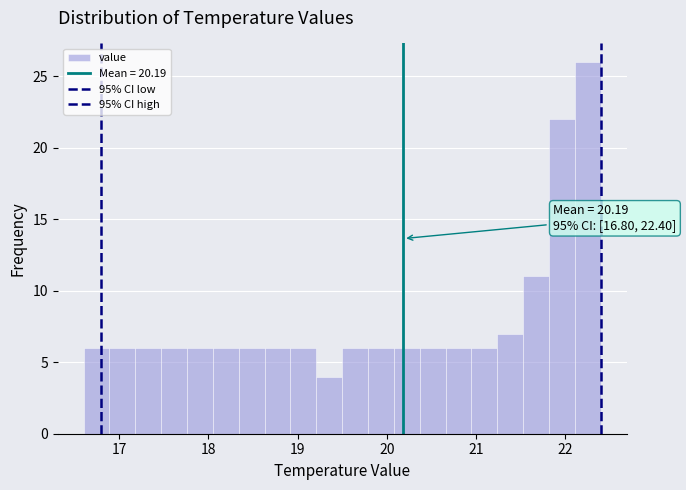

Read against the x-axis, roughly where is the centre of the tallest bar?

22.3